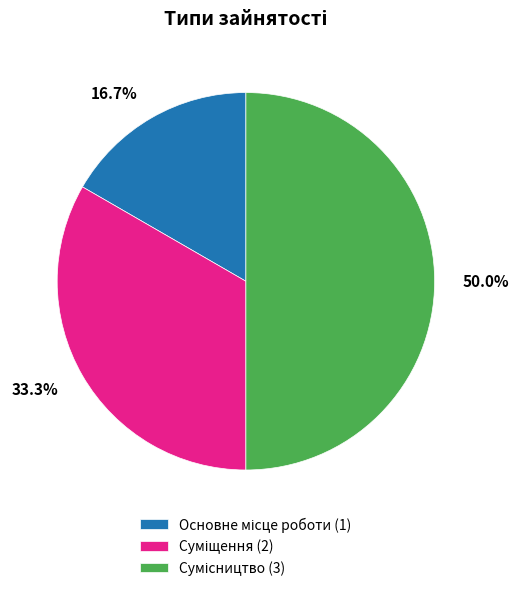

How many segments does this pie chart have?

3